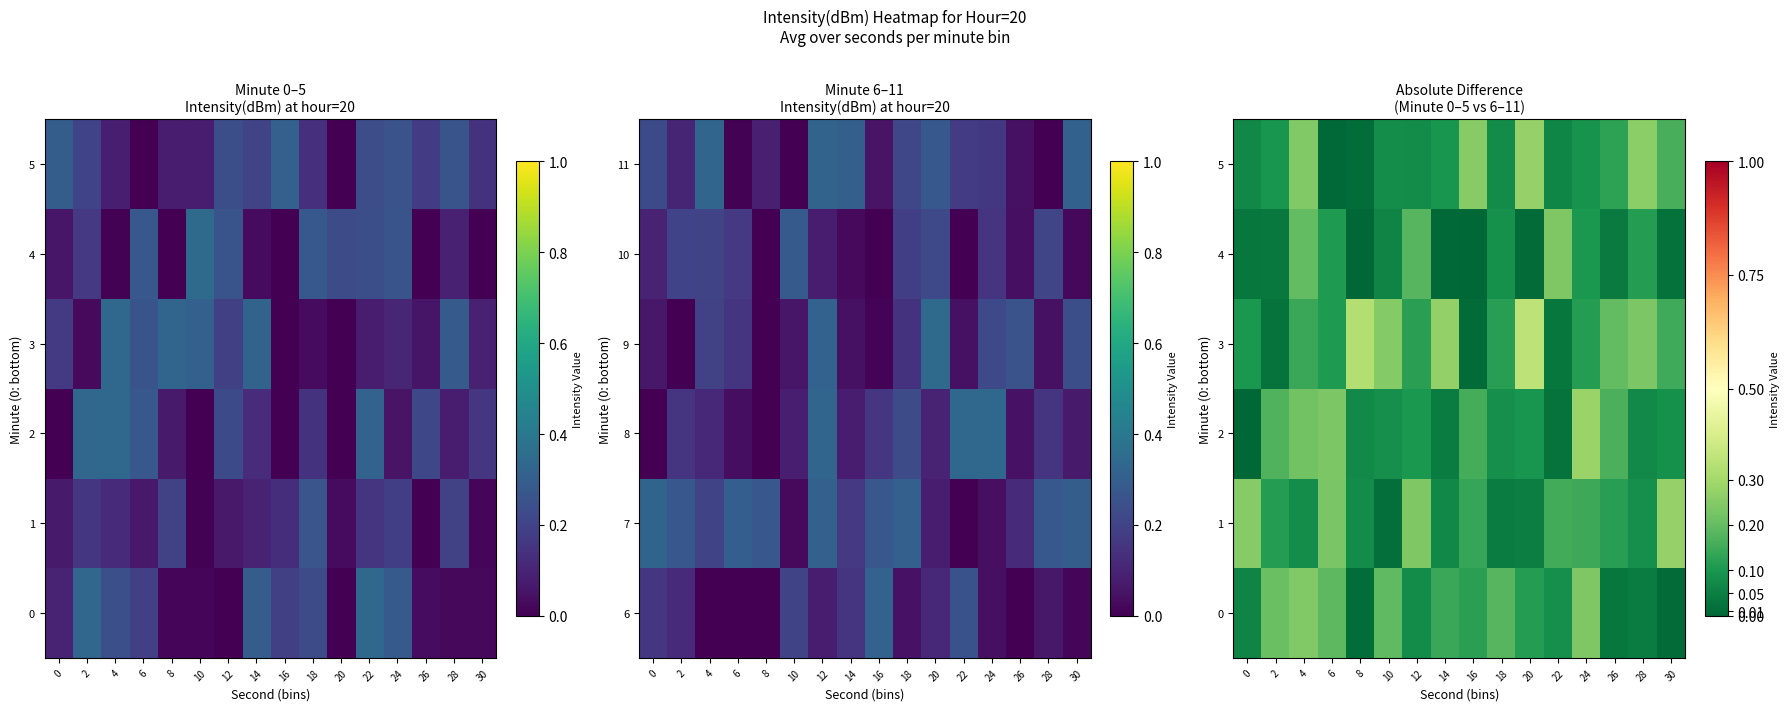

At which category is the sum across all series the highest?

4